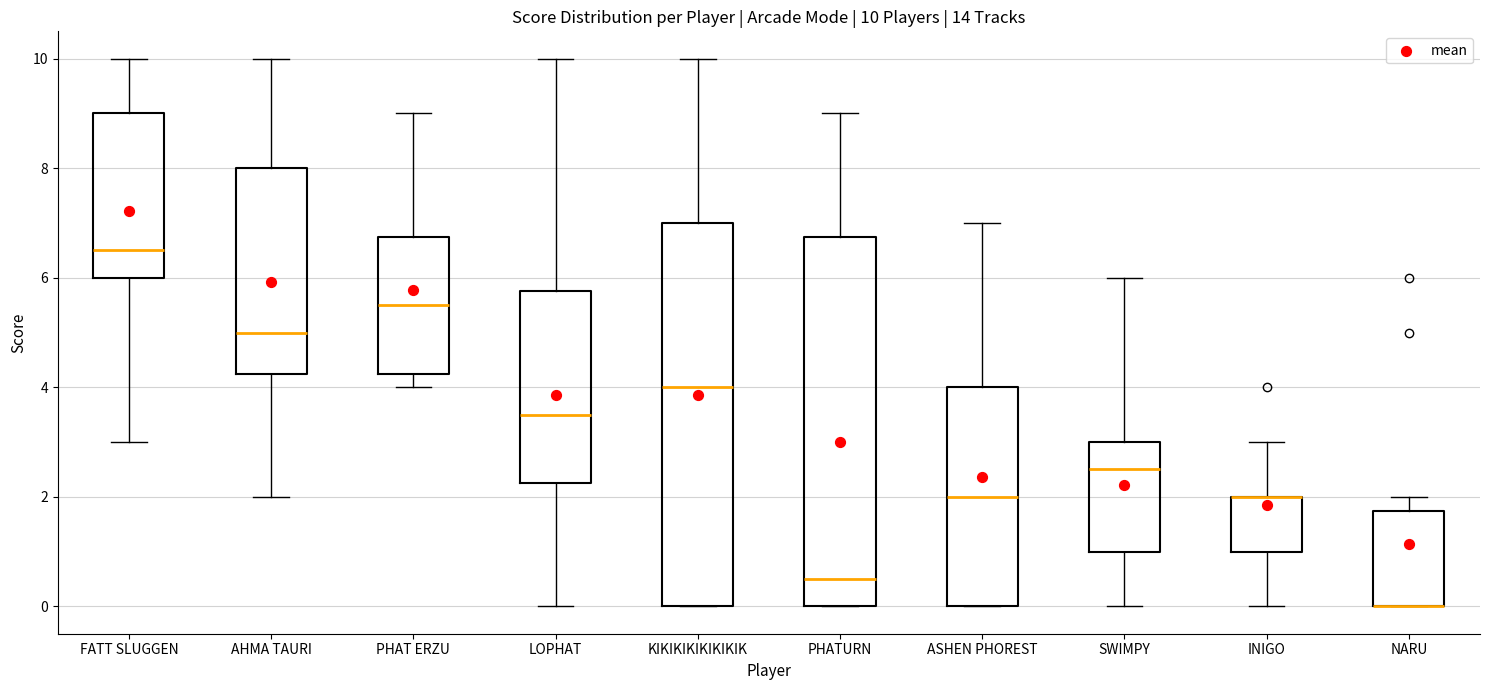

Which box is the tallest, from its lower edge to its upper edge?

KIKIKIKIKIKIKIK